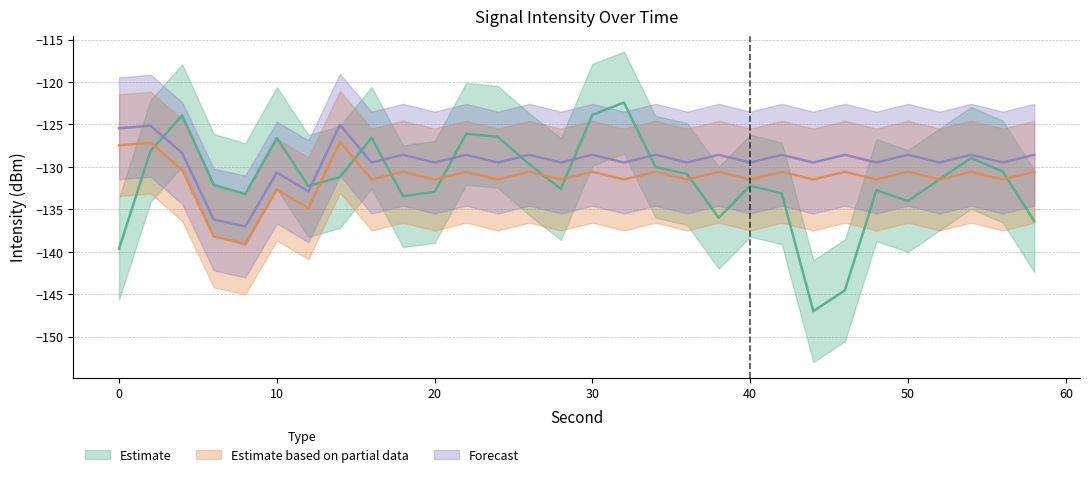

How many lines are shown in the chart?

3